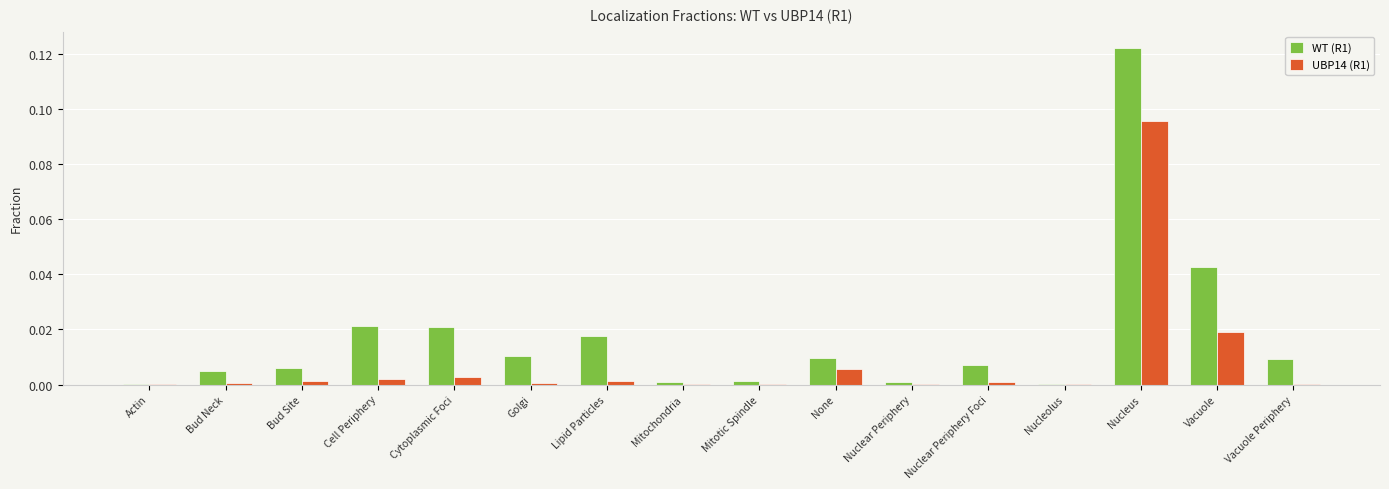

Which label corresponds to the largest value in the chart?

Nucleus